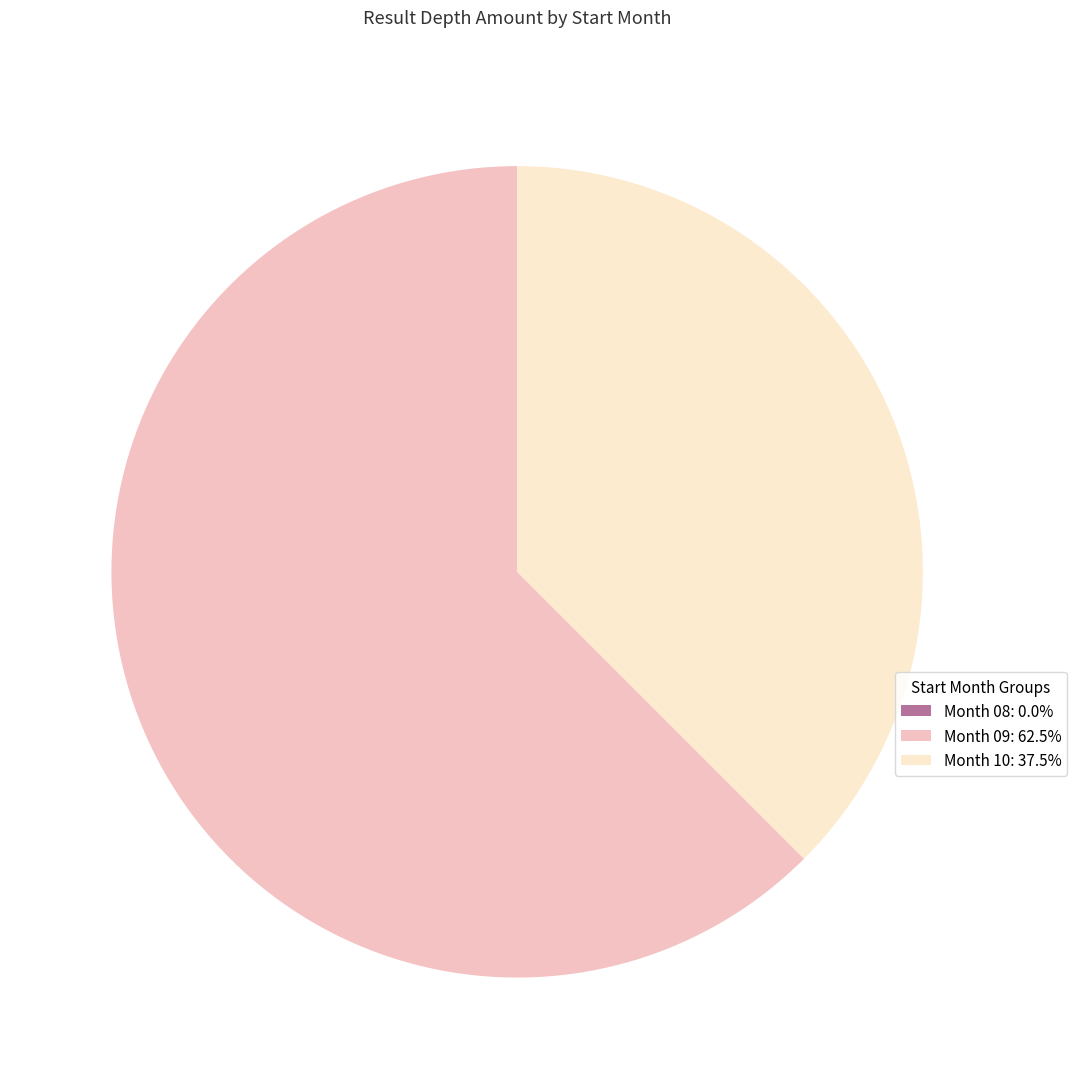

Does any single category account for the majority?

Yes